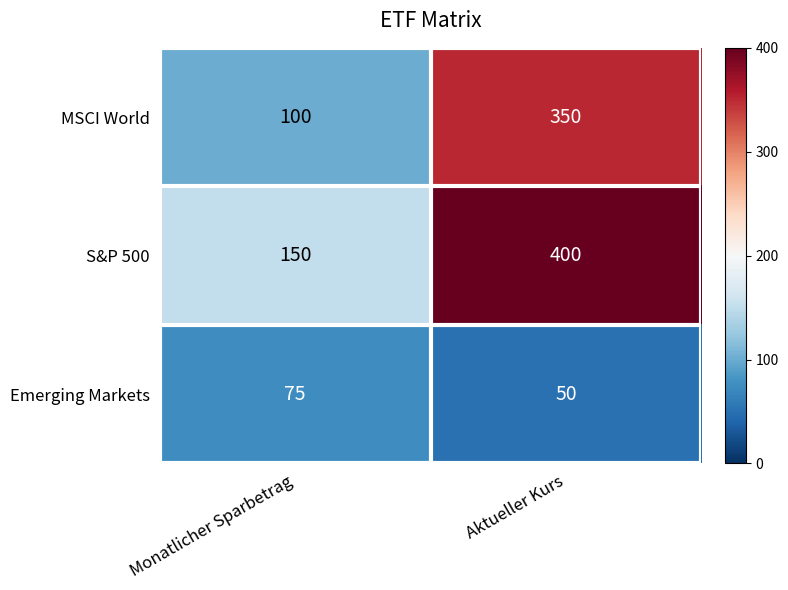

What is the spread (max minus min) of values at Aktueller Kurs?

350